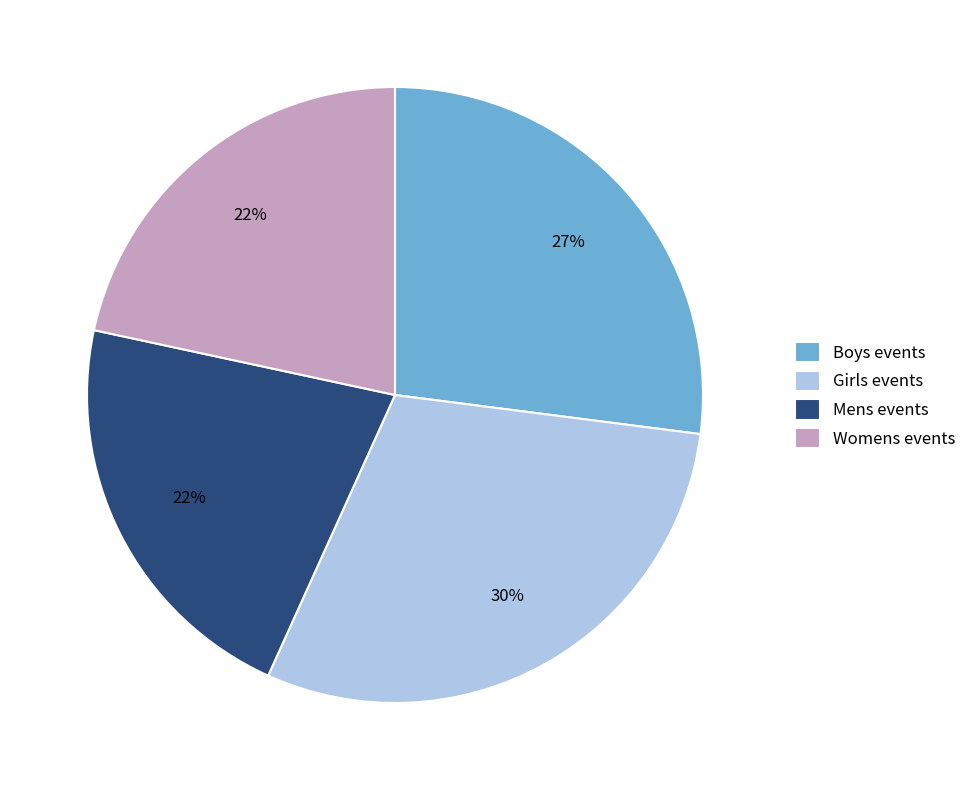

Does any single category account for the majority?

No